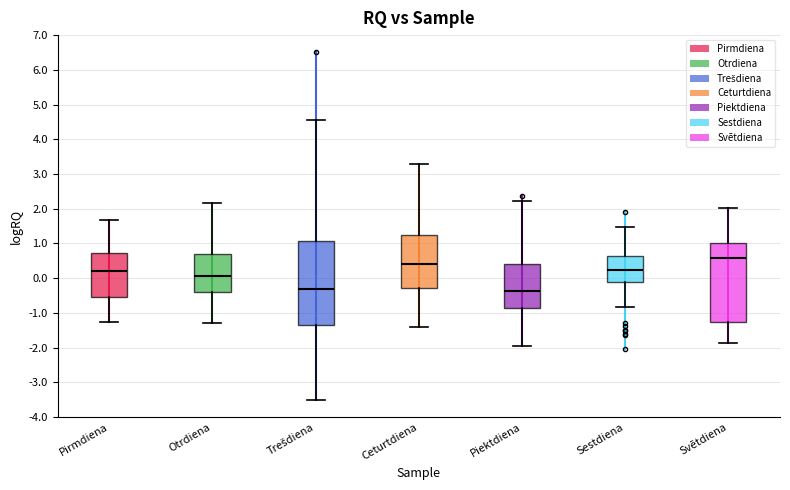

Reading left to right, transcribe this box plot: for each box, give where its median line is, the range the box spans, and where its two whiskers end, as read against the y-axis. The values are not printed on the chart, so give them approximately, as read against the axis.

Pirmdiena: median 0.2, box -0.6 to 0.7, whiskers -1.3 to 1.7
Otrdiena: median 0.1, box -0.4 to 0.7, whiskers -1.3 to 2.2
Trešdiena: median -0.3, box -1.3 to 1.1, whiskers -3.5 to 4.6
Ceturtdiena: median 0.4, box -0.3 to 1.2, whiskers -1.4 to 3.3
Piektdiena: median -0.4, box -0.9 to 0.4, whiskers -1.9 to 2.2
Sestdiena: median 0.2, box -0.1 to 0.6, whiskers -0.8 to 1.5
Svētdiena: median 0.6, box -1.3 to 1.0, whiskers -1.9 to 2.0